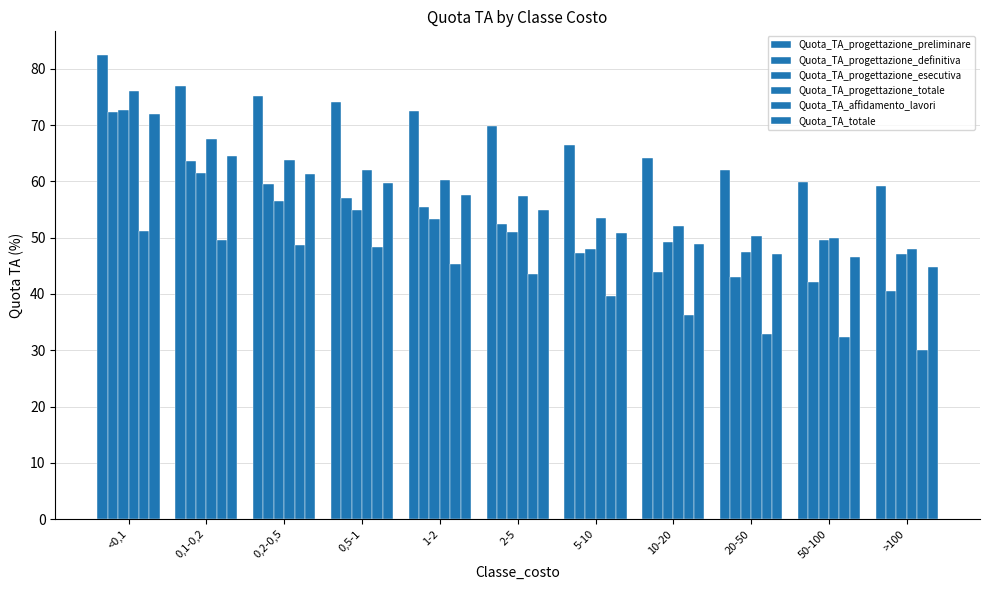

What is the greatest value displayed?

82.5